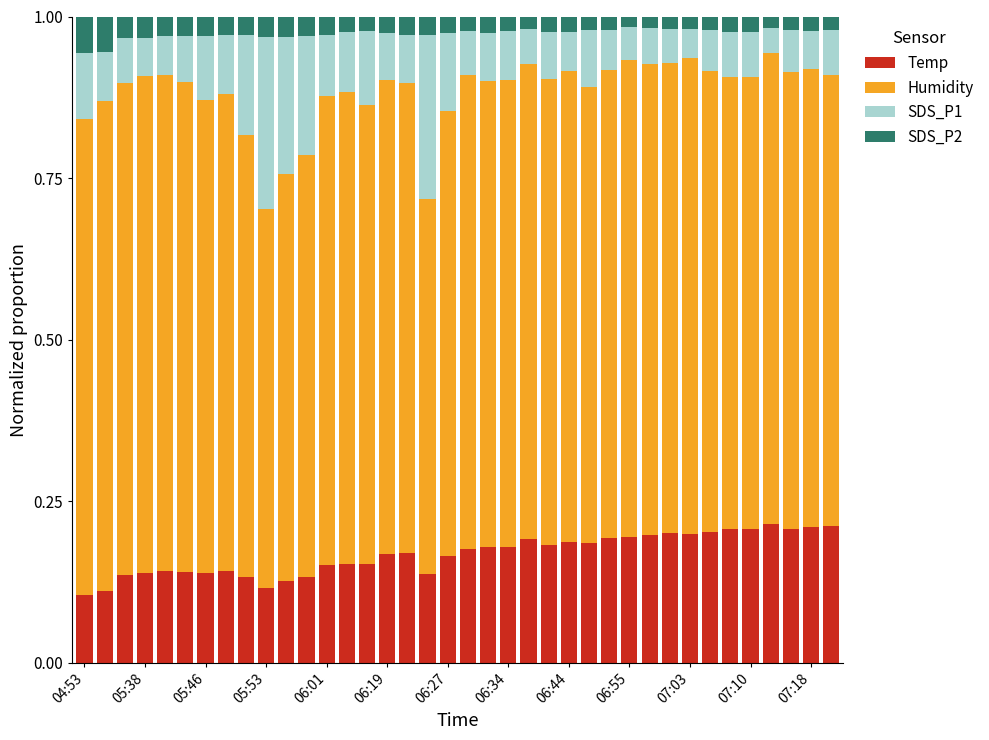

How many bars are there in total?

38